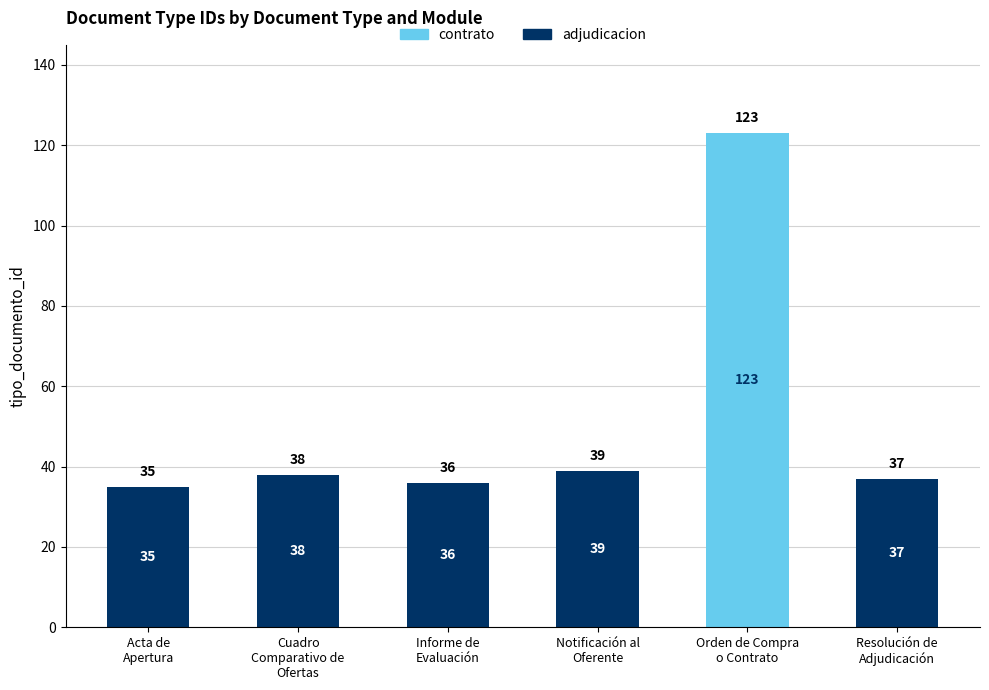

Does the chart contain stacked bars?

Yes